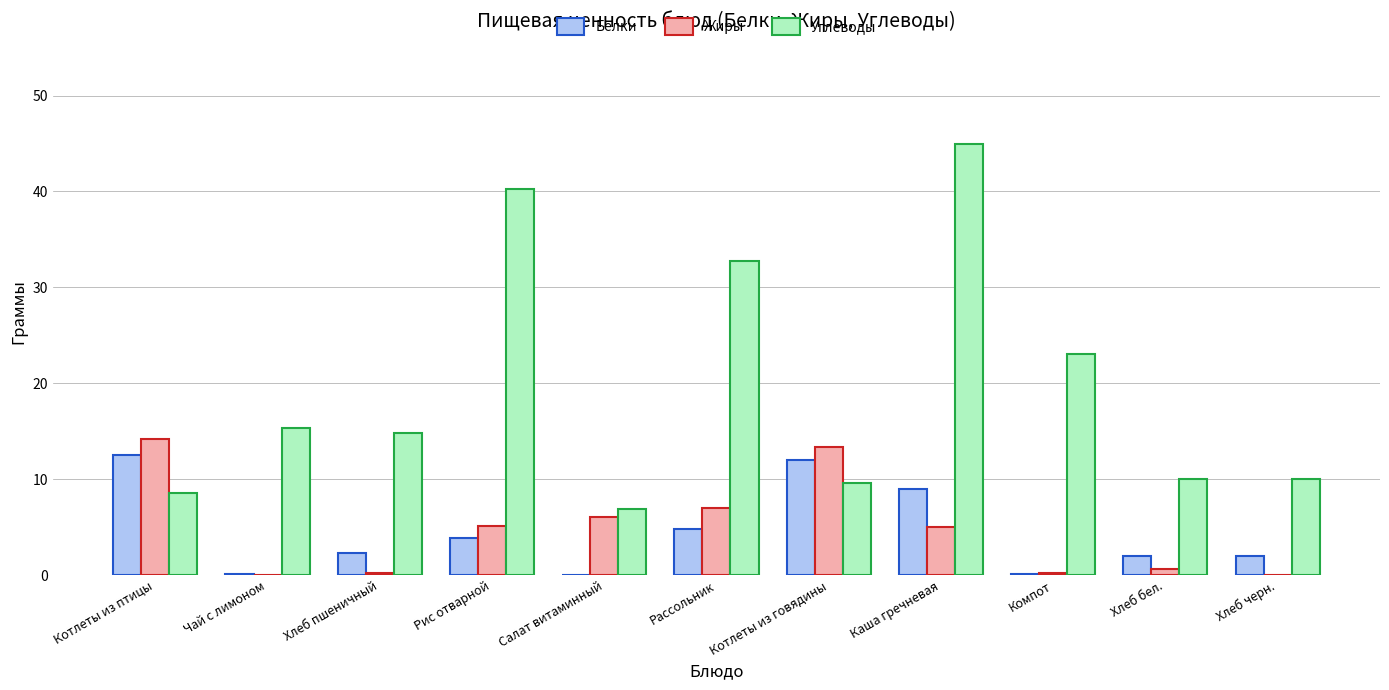

Is it true that Белки equals 6.6 at Рассольник?

False